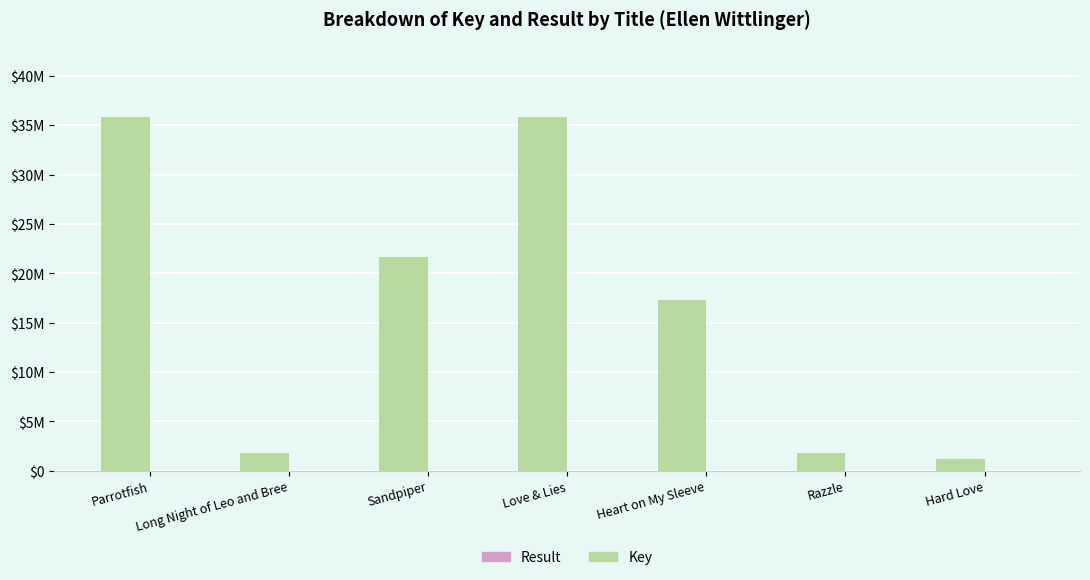

Where is Key nearest to the value 18542623?

Heart on My Sleeve